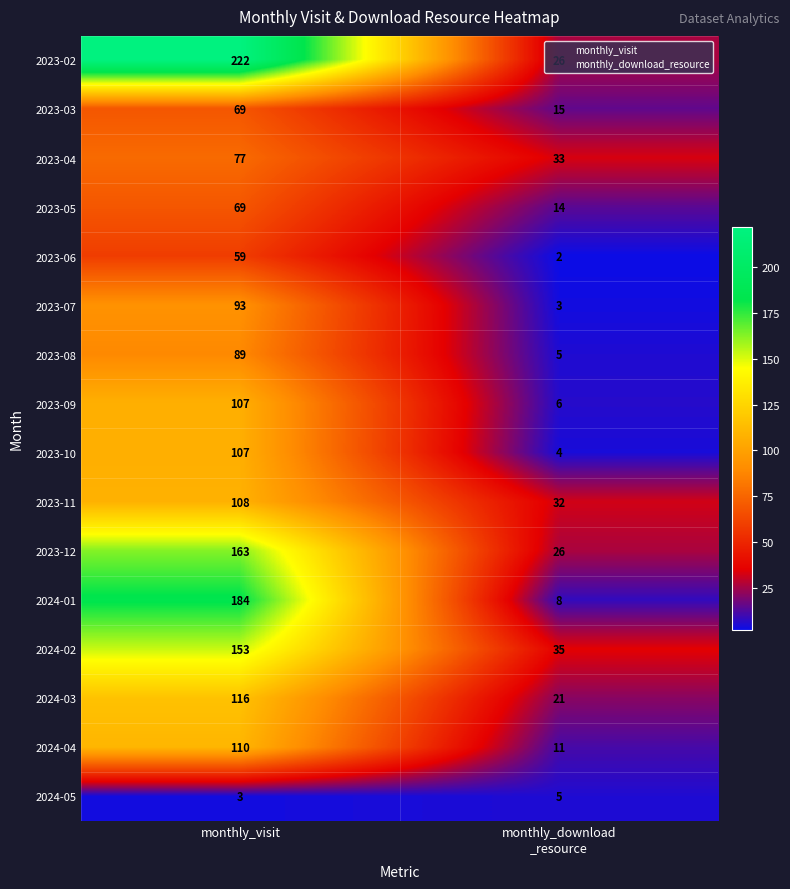

What is the smallest value displayed?

2